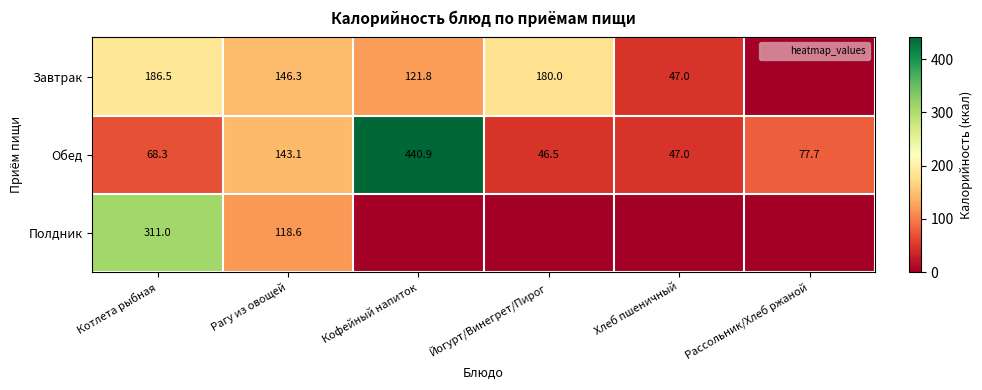

Rank the series at Рагу из овощей from lowest to highest value.

Полдник, Обед, Завтрак